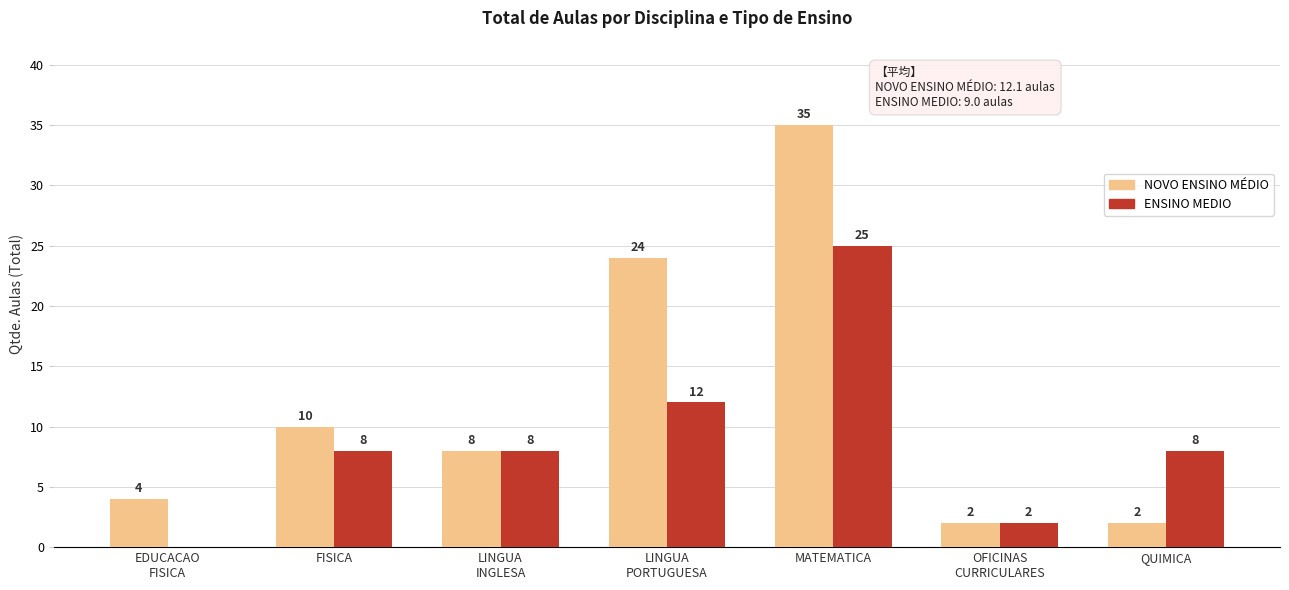

Are the bars horizontal?

No